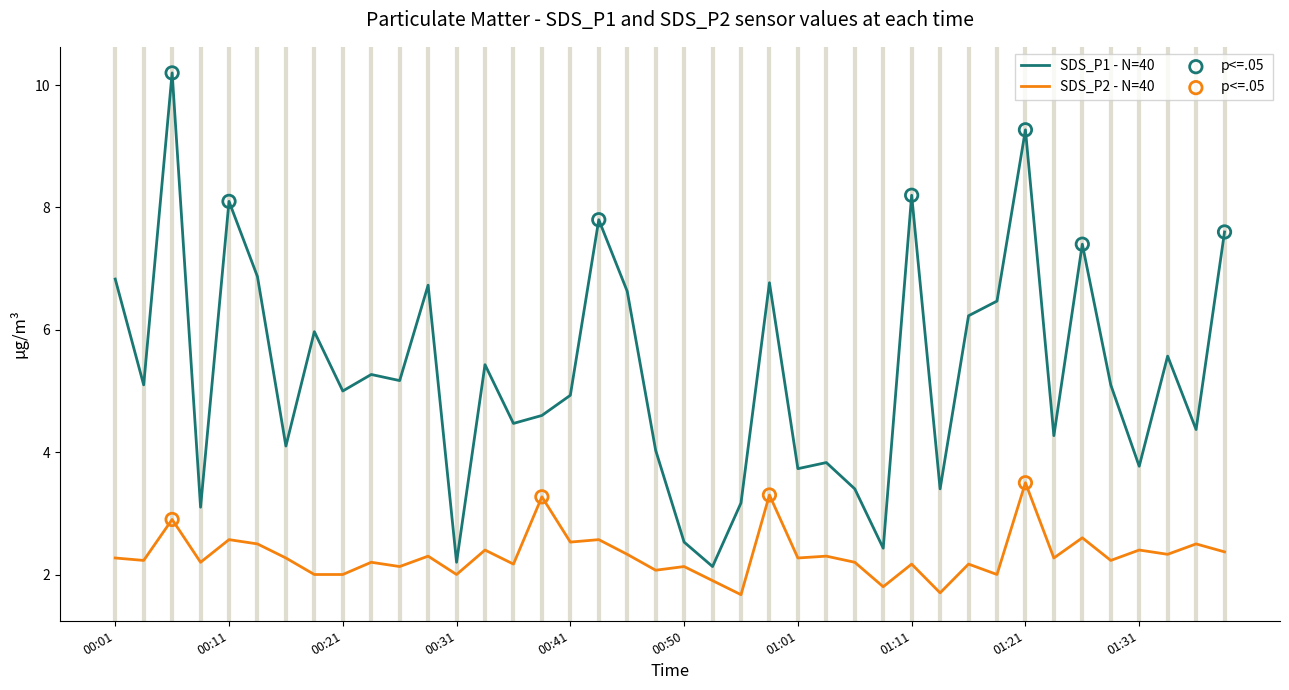

Which series has the largest total across all categories?

SDS_P1 - N=40